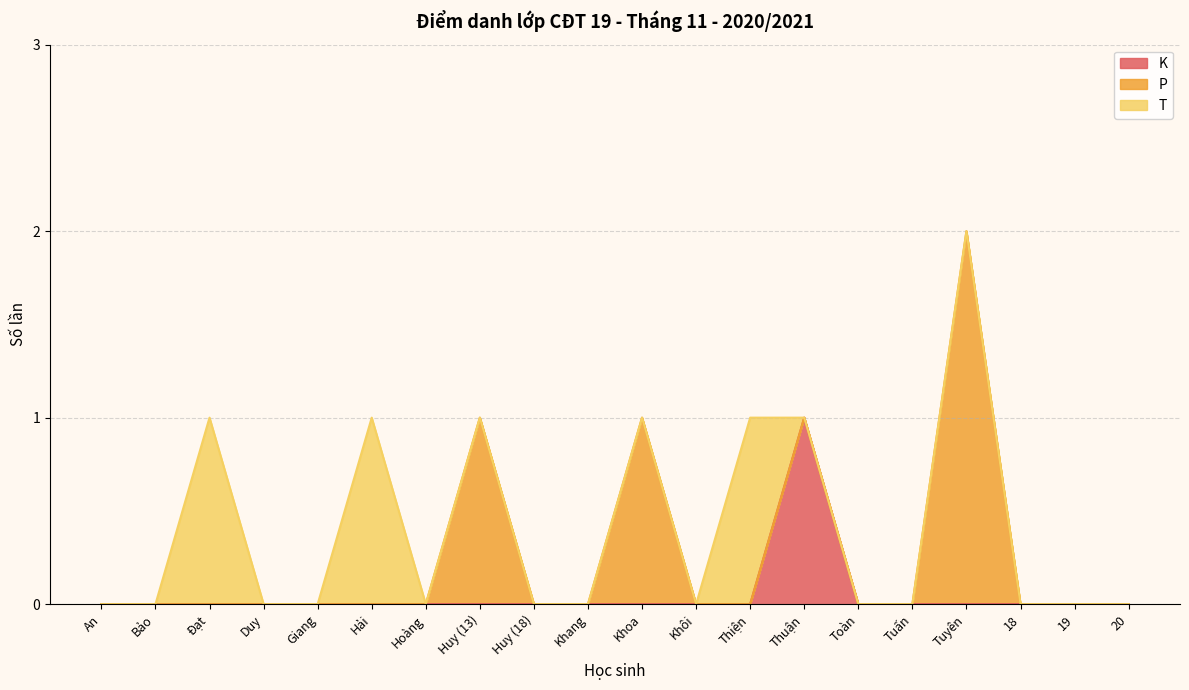

List the series in order of their peak value, lowest first.

K, T, P